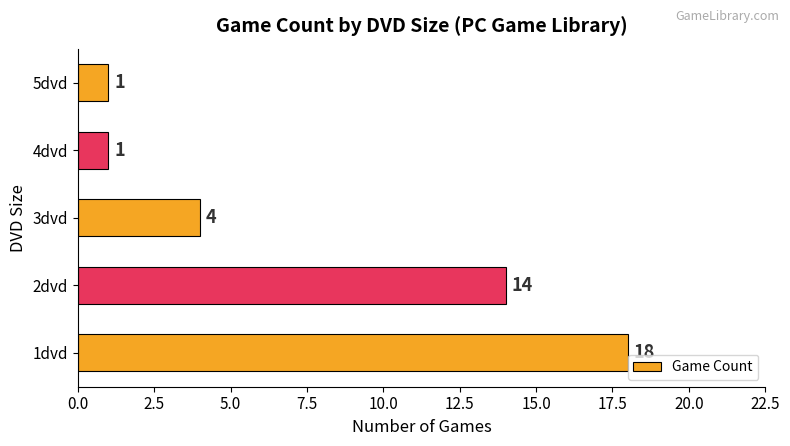

Between 4dvd and 3dvd, which is larger?

3dvd